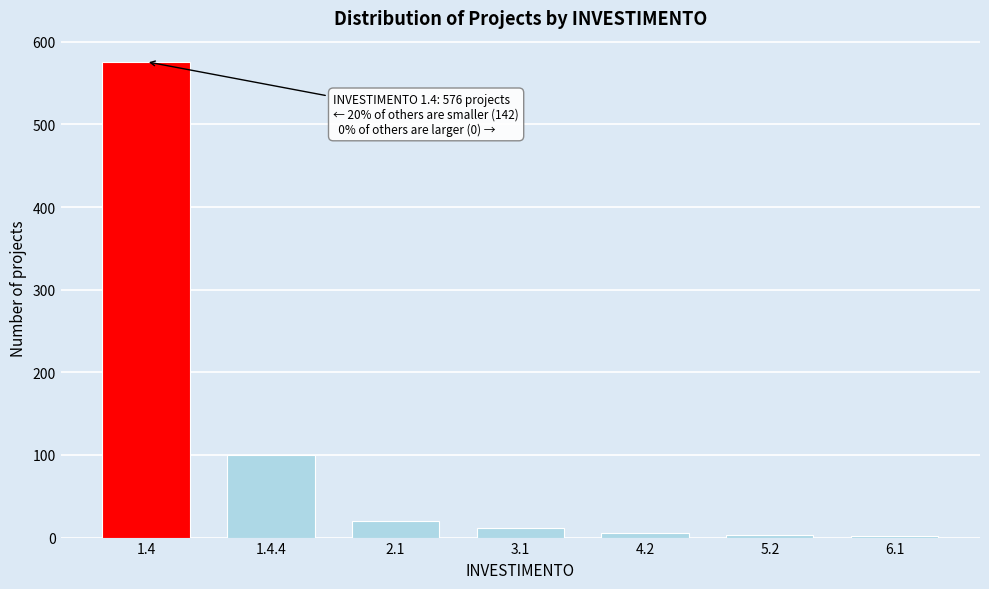

What is the greatest value displayed?

576